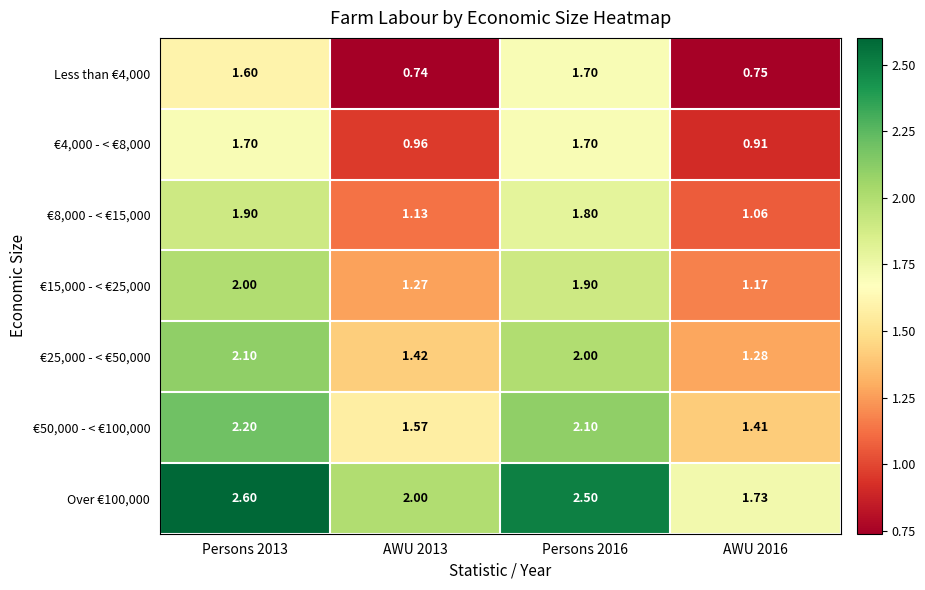

Which category has the lowest value across all series?

AWU 2013